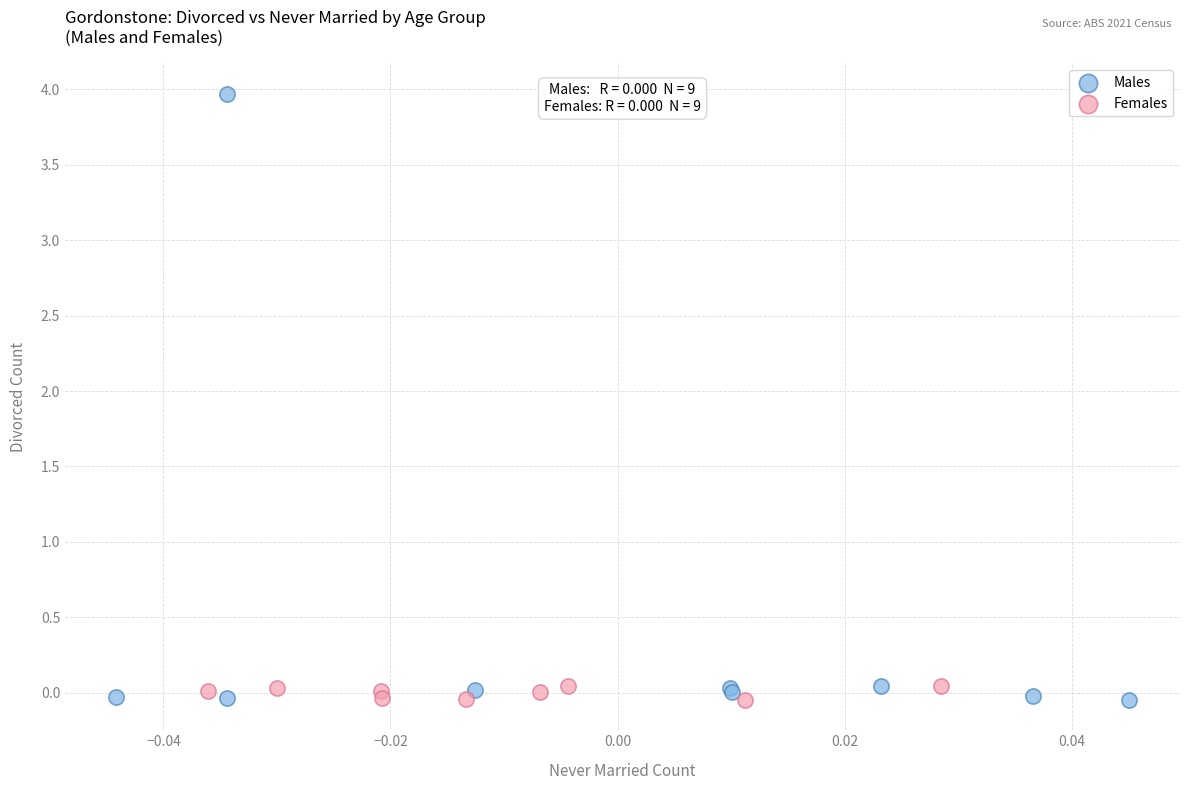

Which series reaches the maximum Y coordinate?

Males